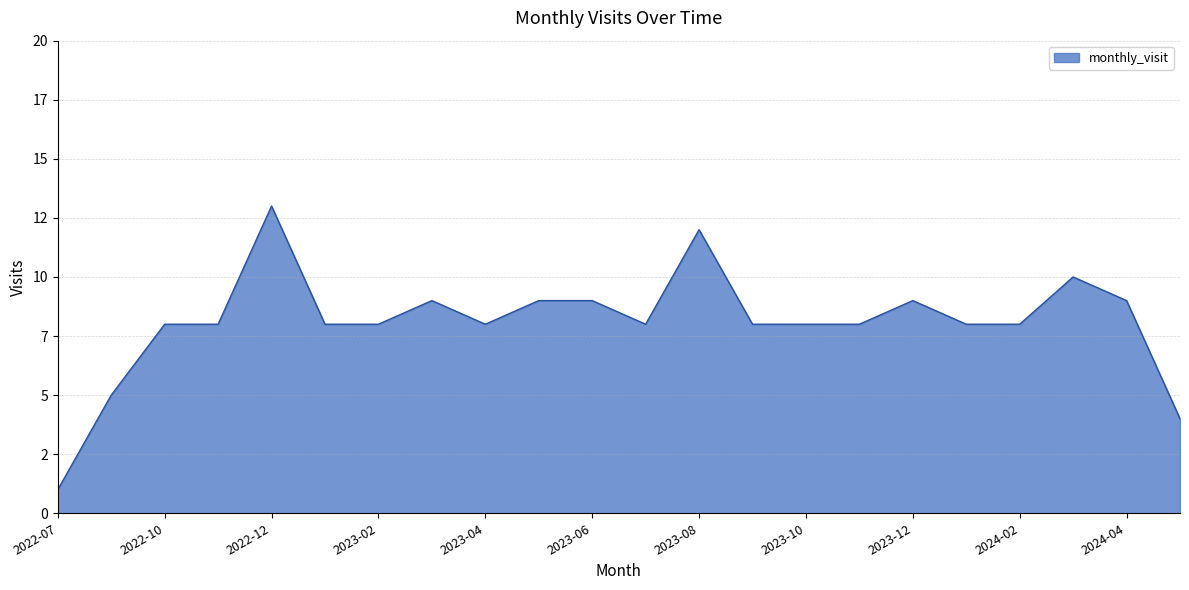

Does the chart have visible grid lines?

Yes